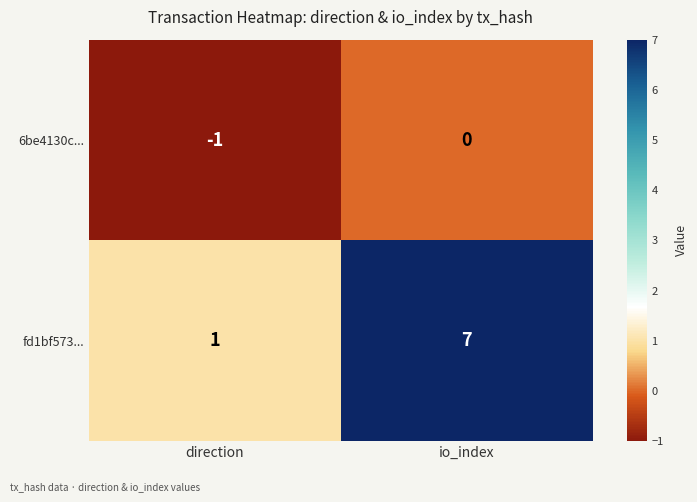

What is the difference between the highest and lowest values at direction?

2